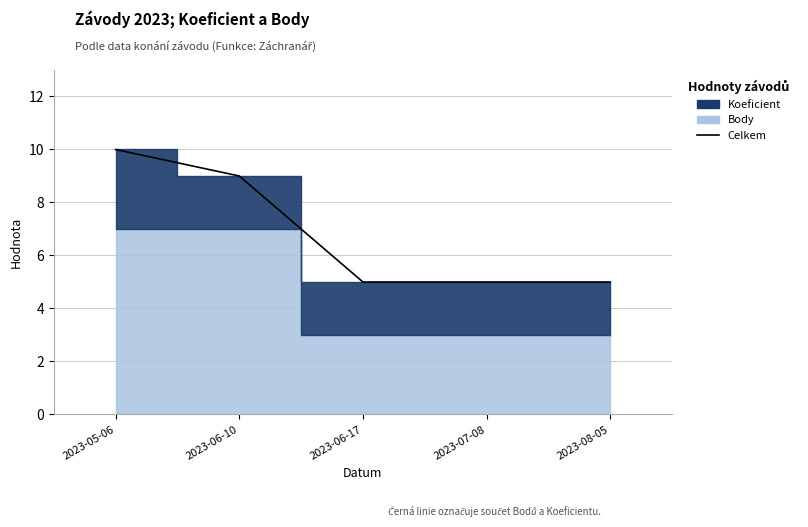

What is the average value?

7